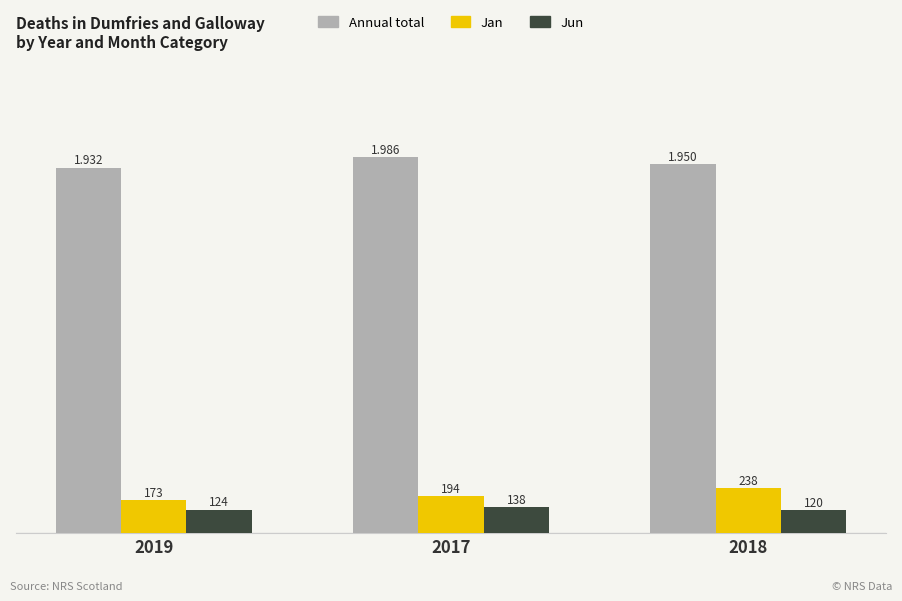

What is the total value across all series at 2017?

2318